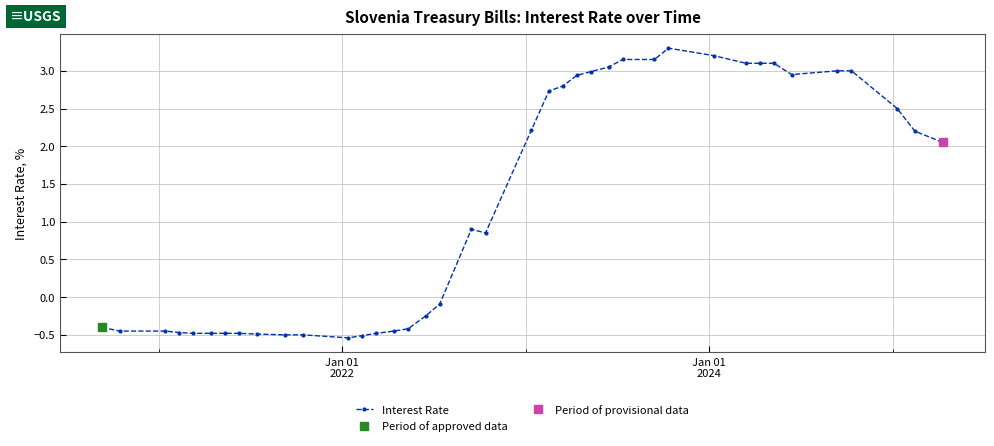

What is the value of the Interest Rate point at the 22nd from the left?

2.7